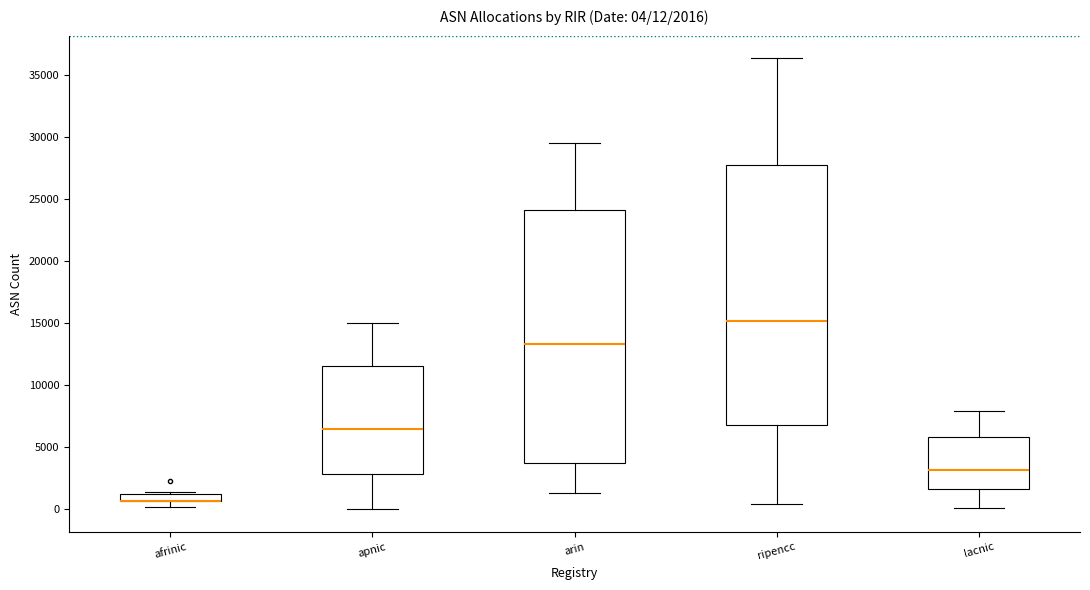

Comparing the boxes themselves (not the whiskers), which one is the tallest?

ripencc